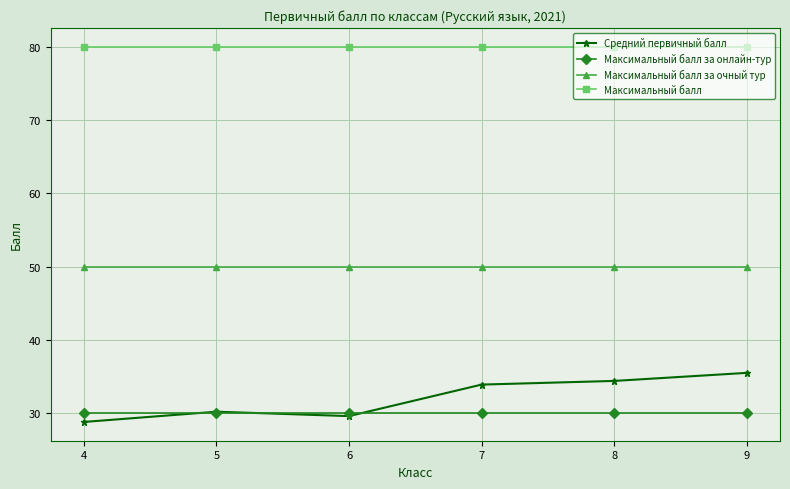

Between 6 and 8, which series saw the biggest shift?

Средний первичный балл